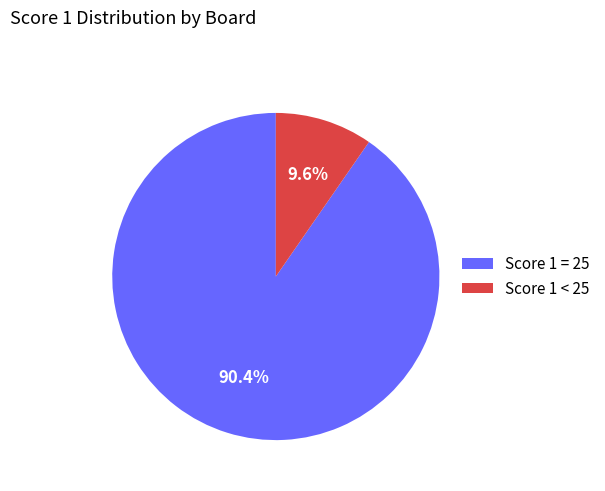

Does any single category account for the majority?

Yes